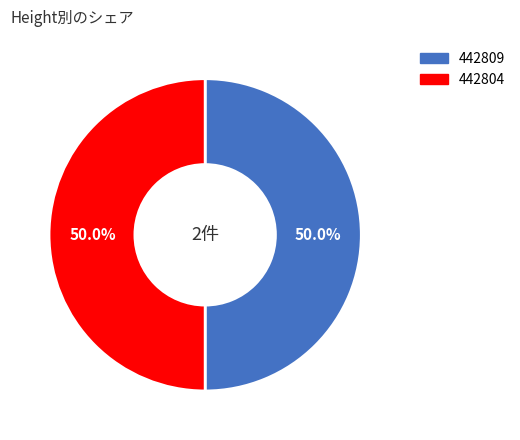

What percentage is NOT represented by 442804?

50.0%